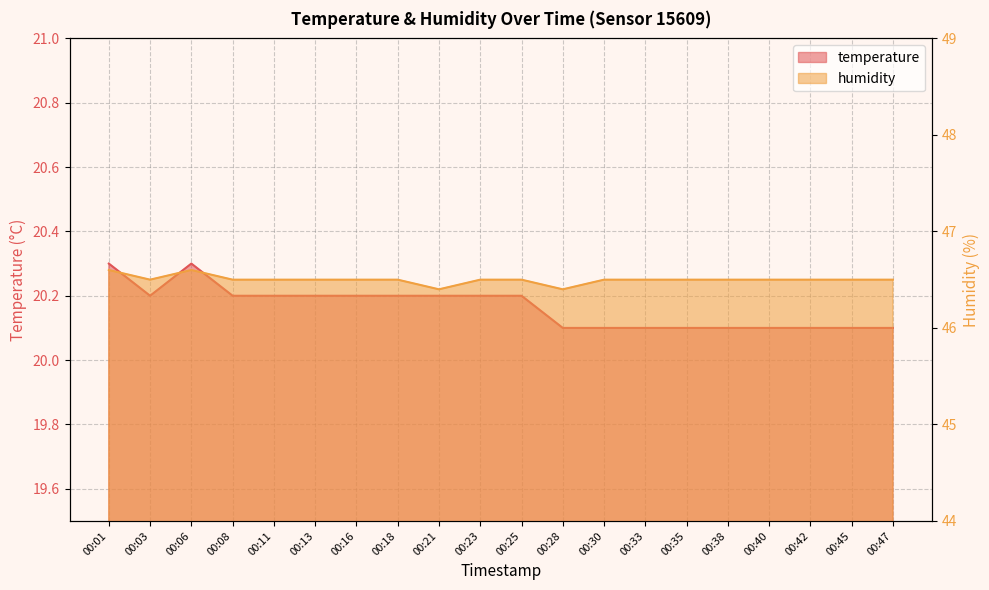

How many lines are shown in the chart?

2